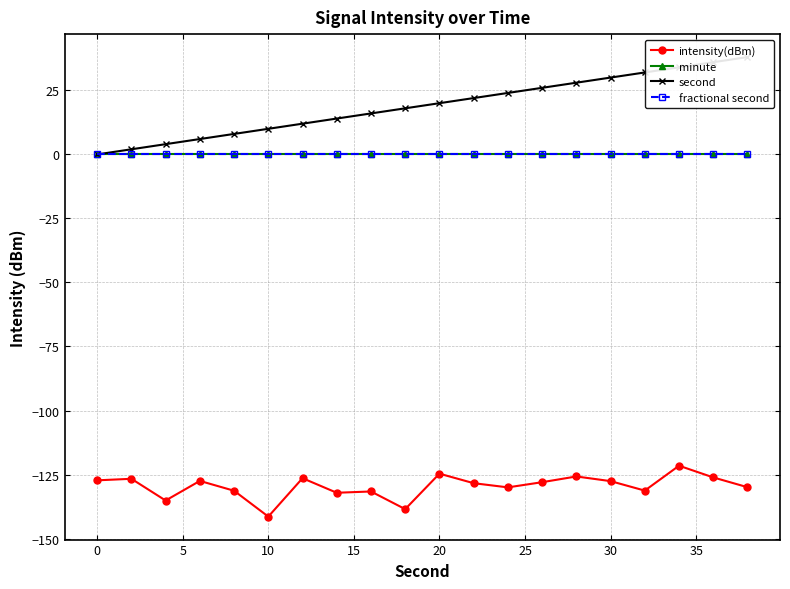

Between 14 and 19, which is larger?

14